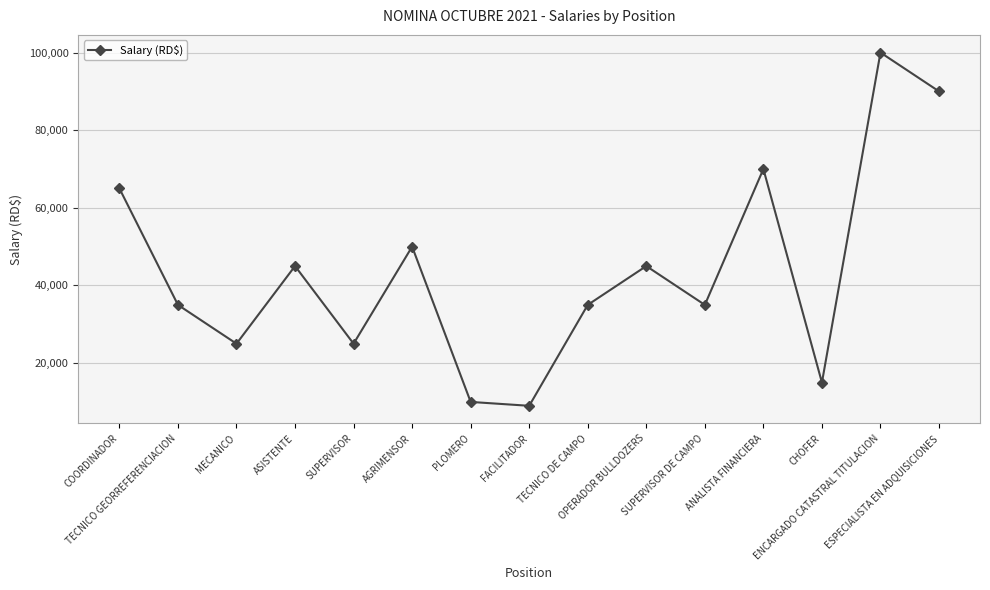

What position from the right is COORDINADOR?

15